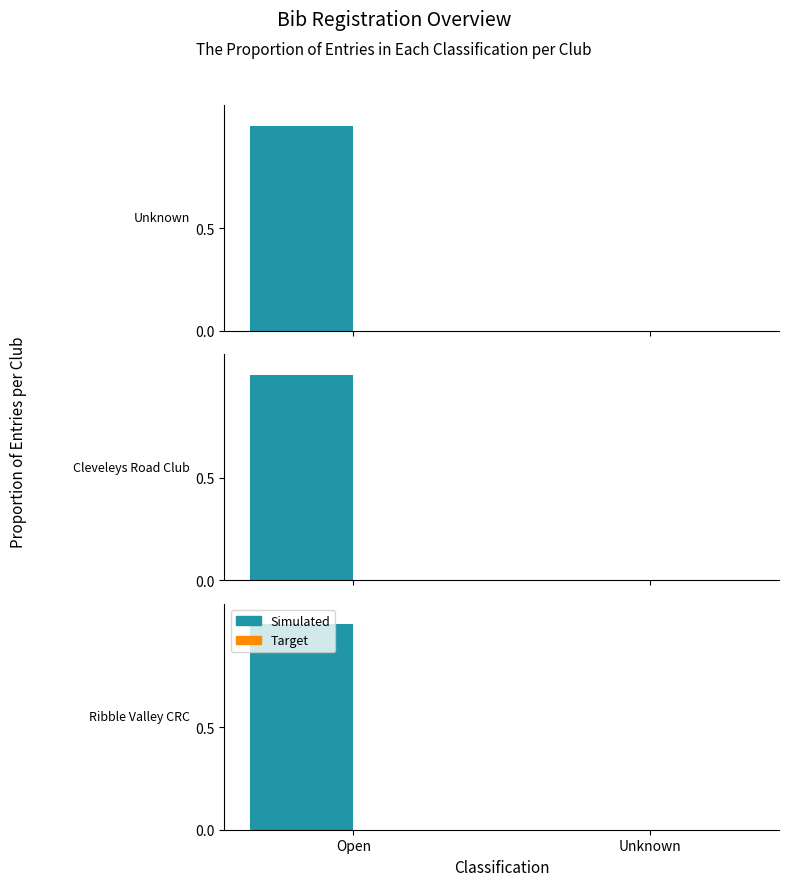

Reading left to right, transcribe all the data shown in this chart.

Simulated: 1	0
Target: 0	0